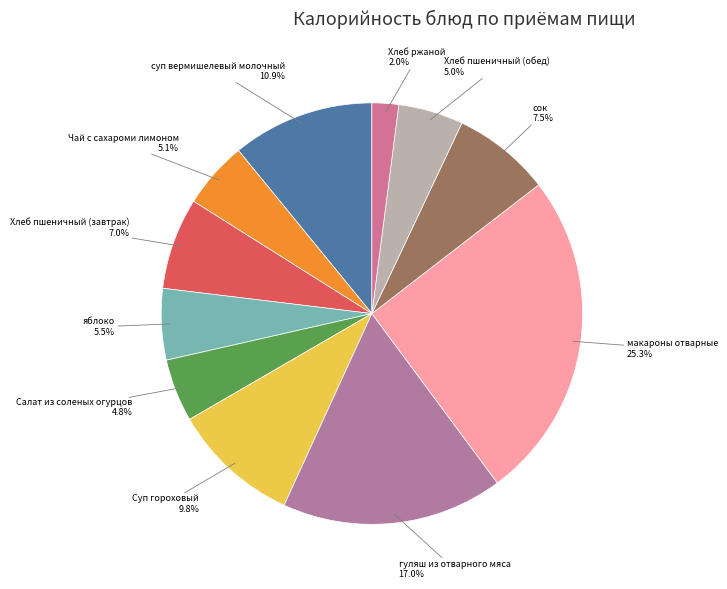

Combined, what portion of the pie is Суп гороховый and Хлеб пшеничный (завтрак)?

16.8%